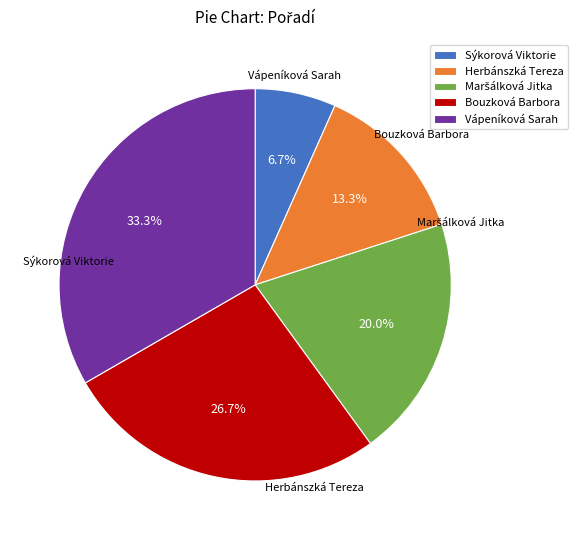

Does any single category account for the majority?

No